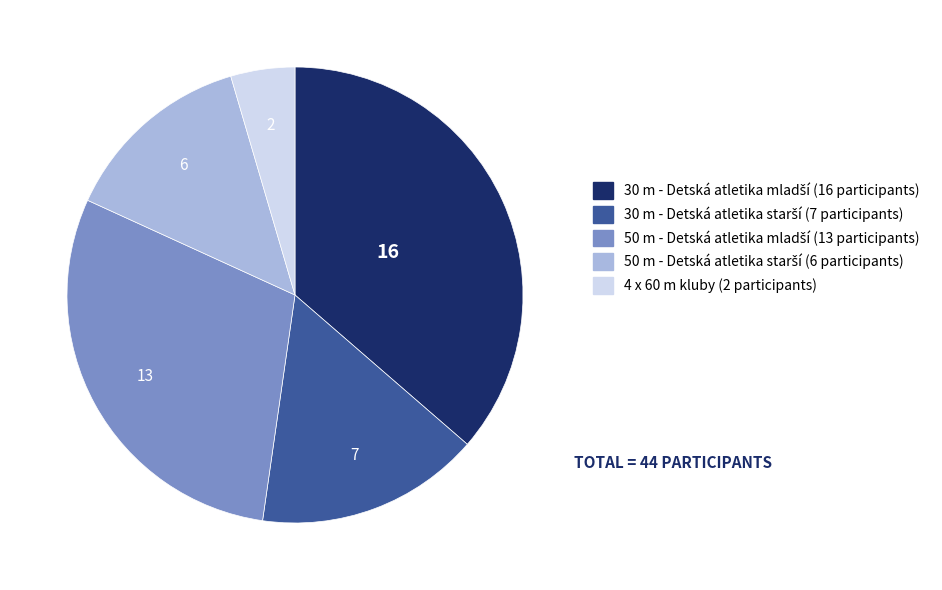

Does any single category account for the majority?

No